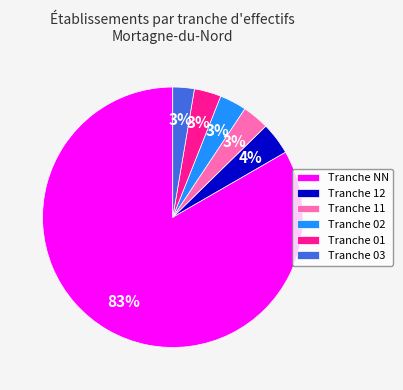

True or false: Tranche 12 accounts for 4% of the total.

True